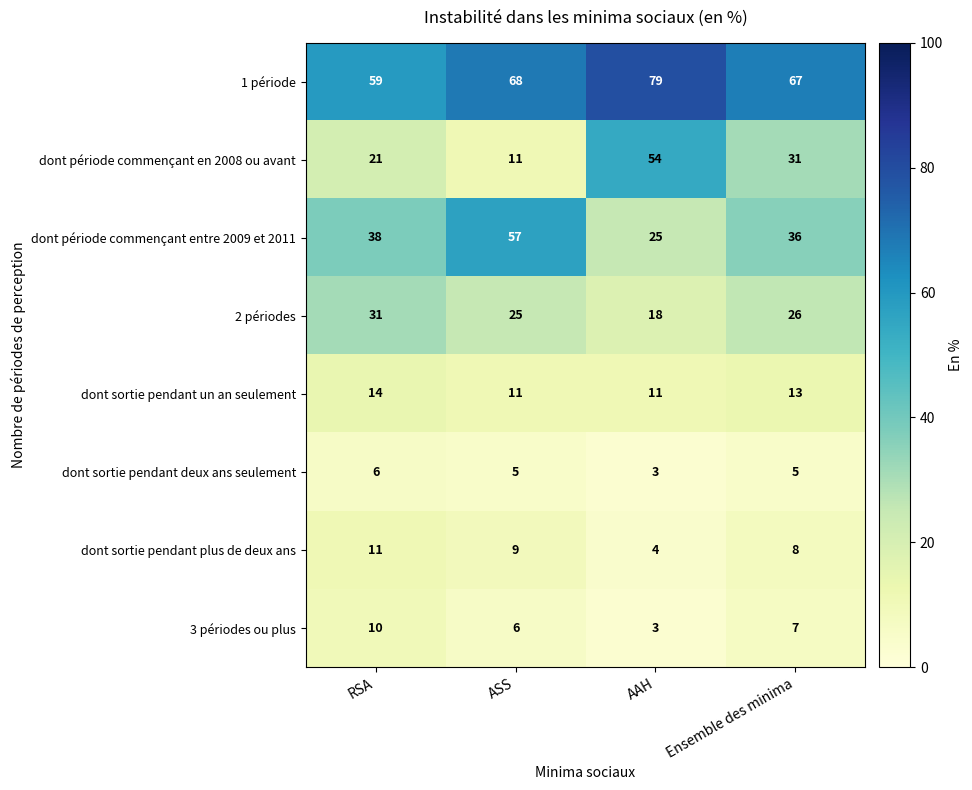

What is the smallest value displayed?

3